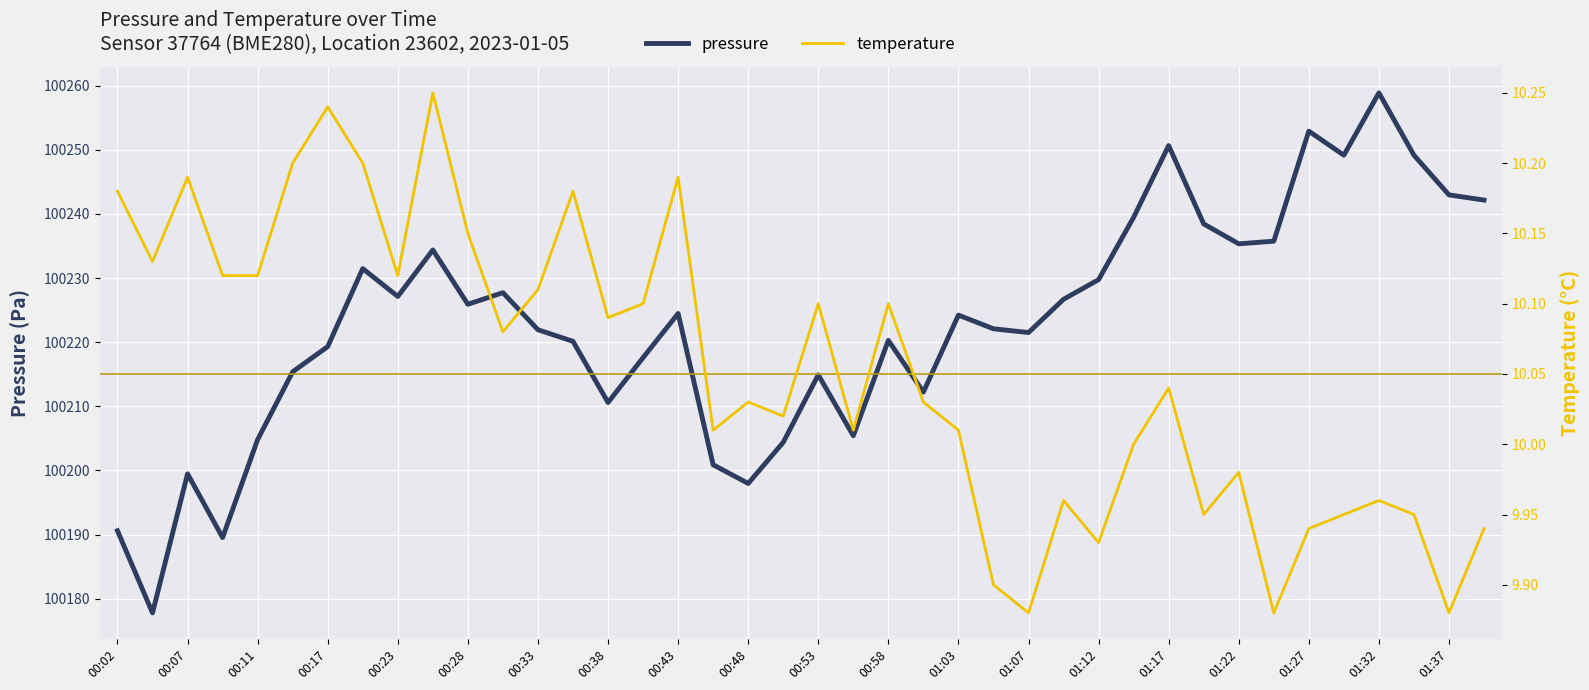

What is the smallest value displayed?

9.9